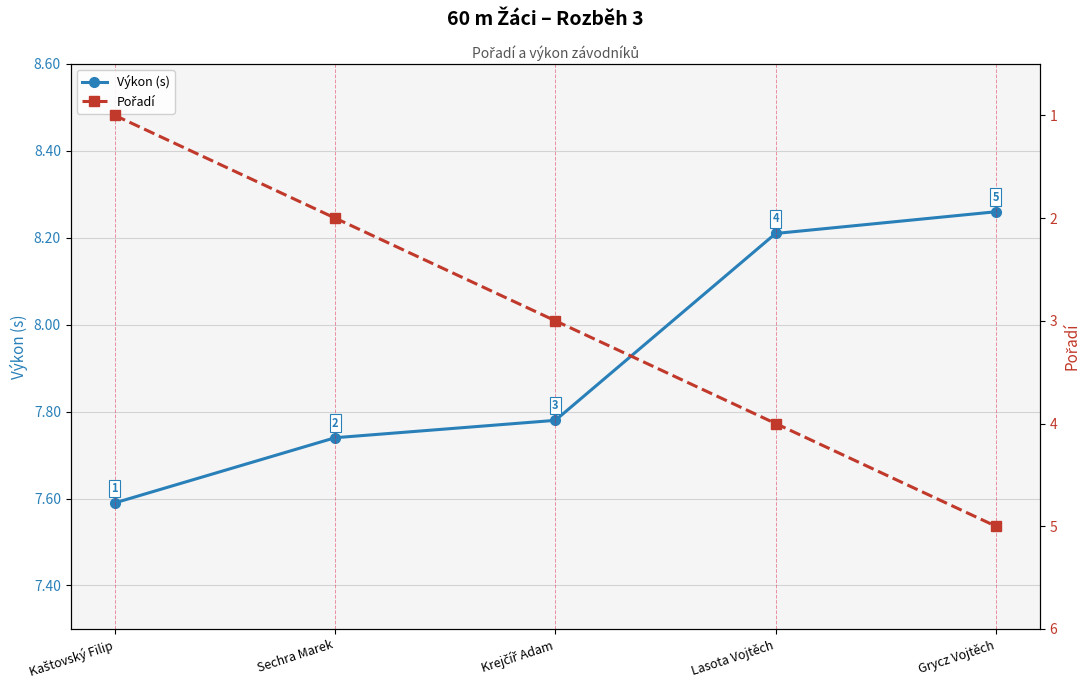

Where does the Pořadí series first go above 3?

Lasota Vojtěch